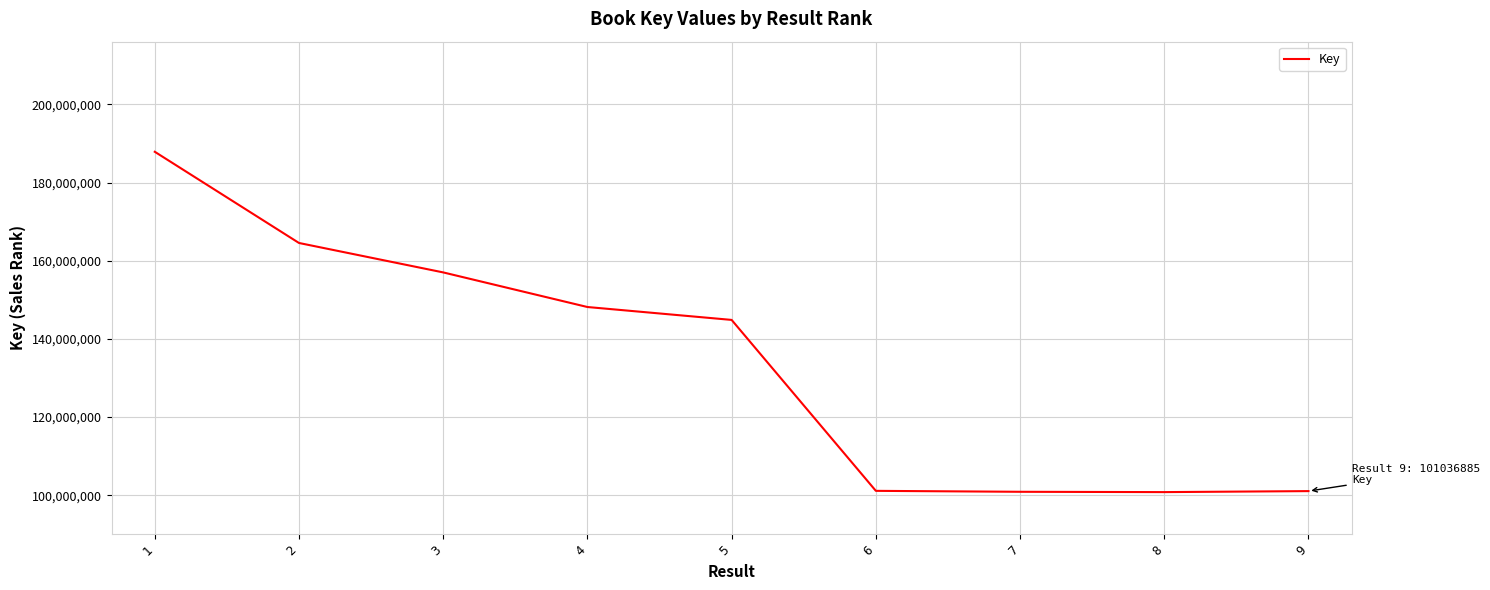

Read the value at 5, to the nearest 100.

144856600